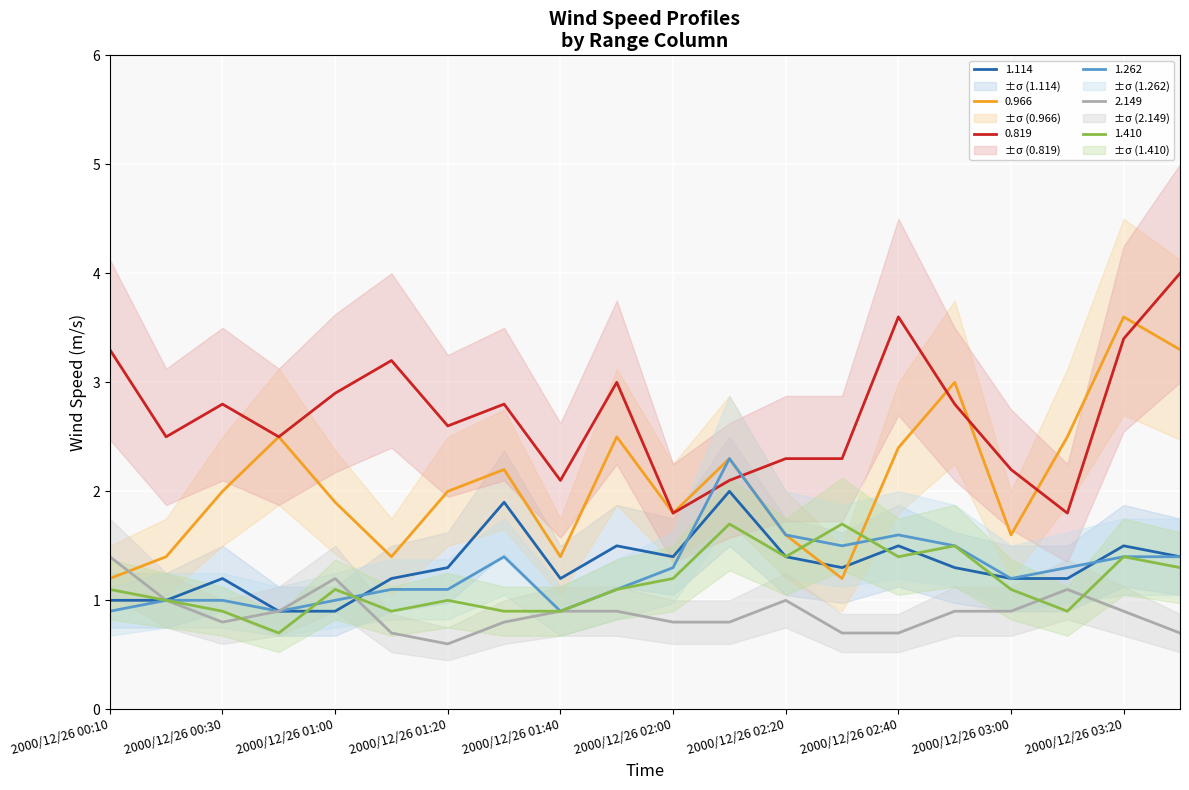

At which category does the chart reach its peak across all series?

2000/12/26 03:30